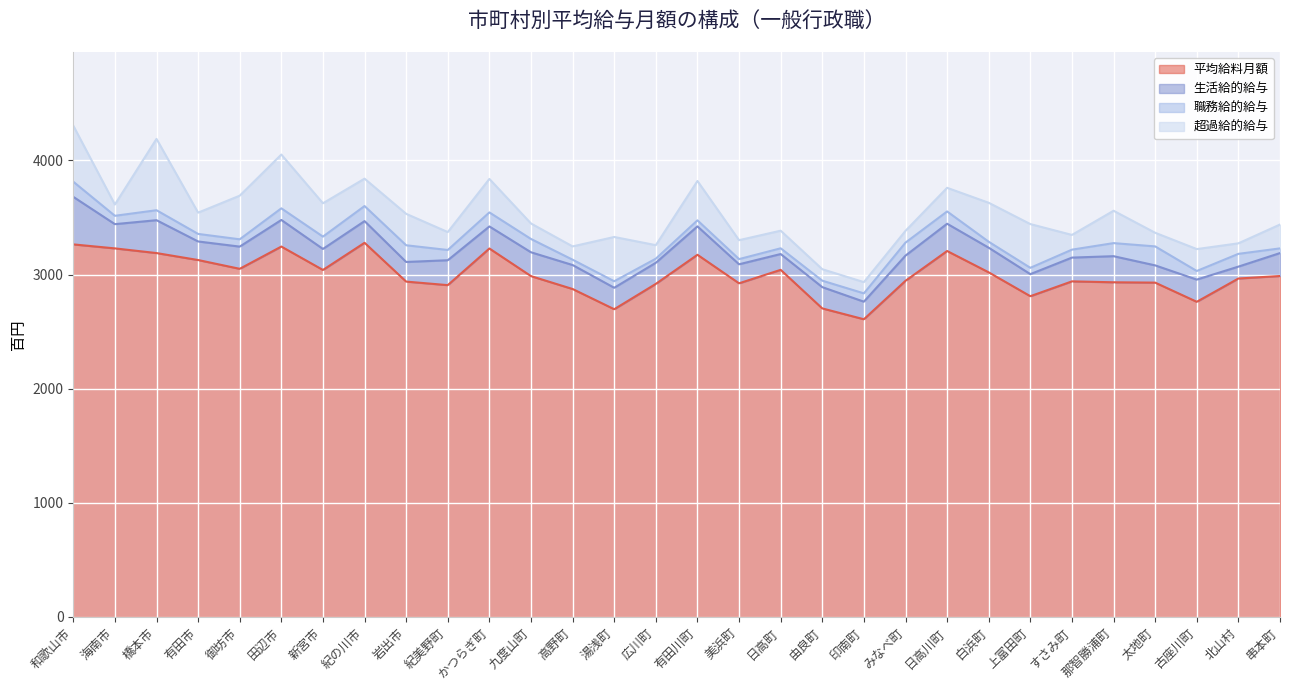

Between 高野町 and 有田川町, which series saw the biggest shift?

平均給料月額